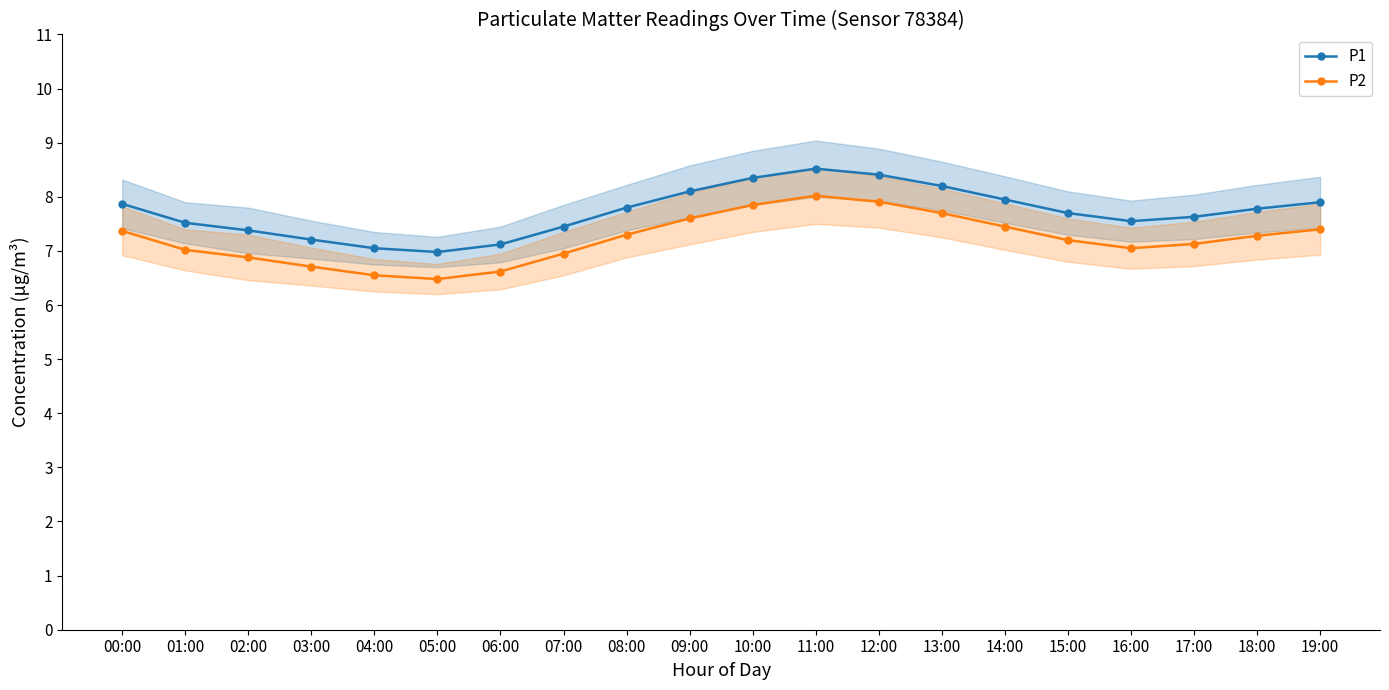

Where is the first local maximum for P2?

11:00